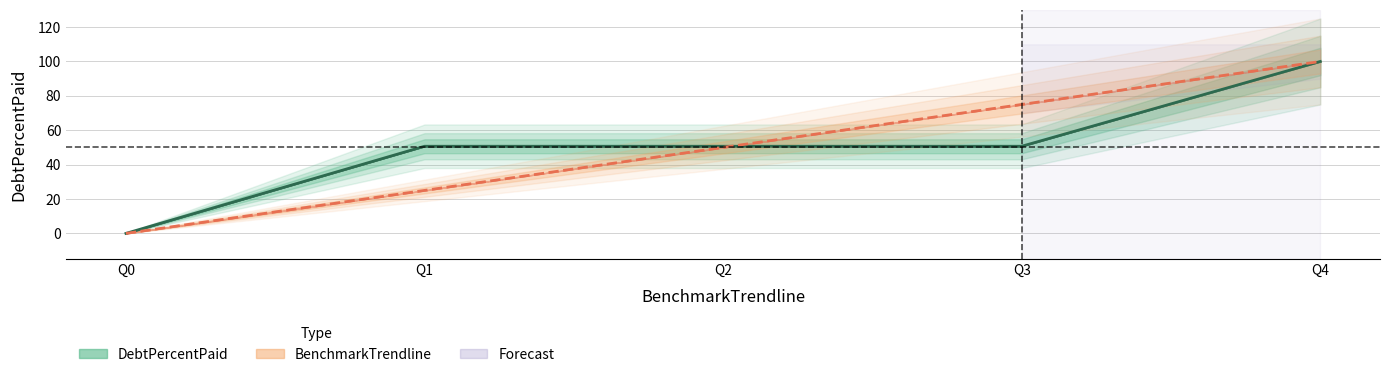

At which label does DebtPercentPaid reach its peak?

Q4